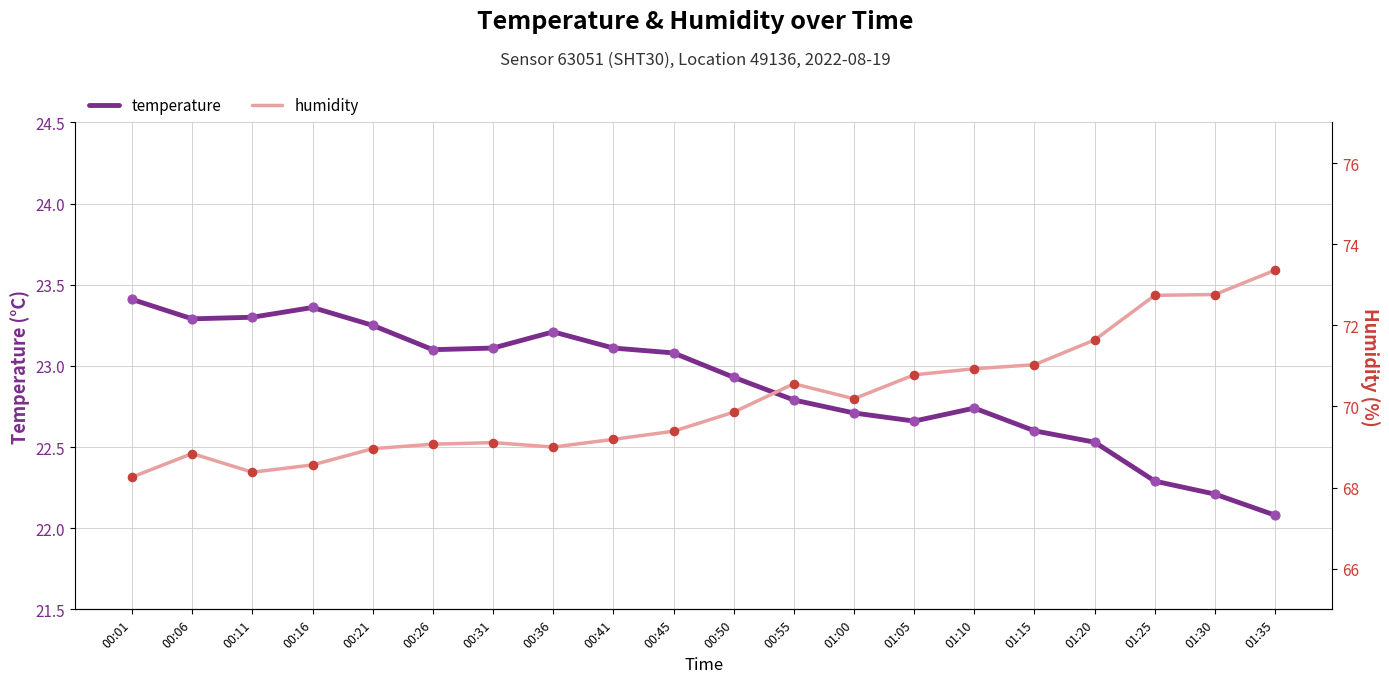

At how many categories does at least one series exceed 50?

20